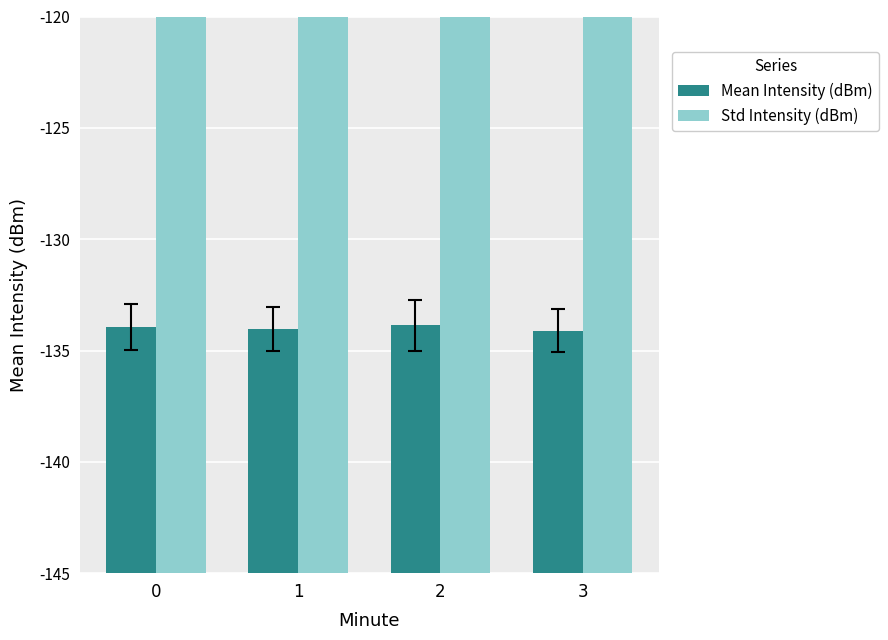

What is the value of the Std Intensity (dBm) bar at the 4th from the left?

146.0